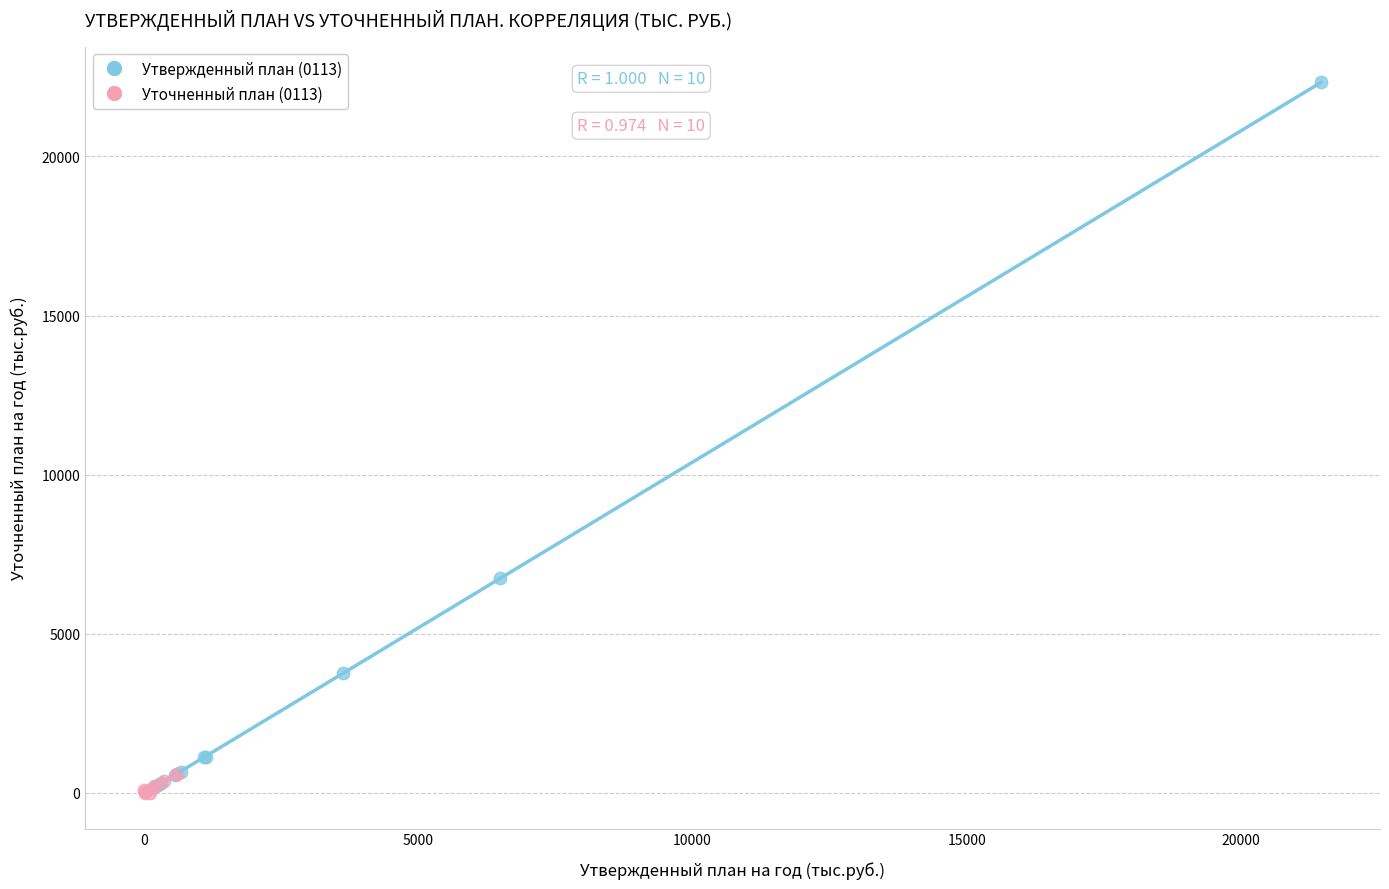

Which series has the widest spread of Y values?

Утвержденный план (0113)